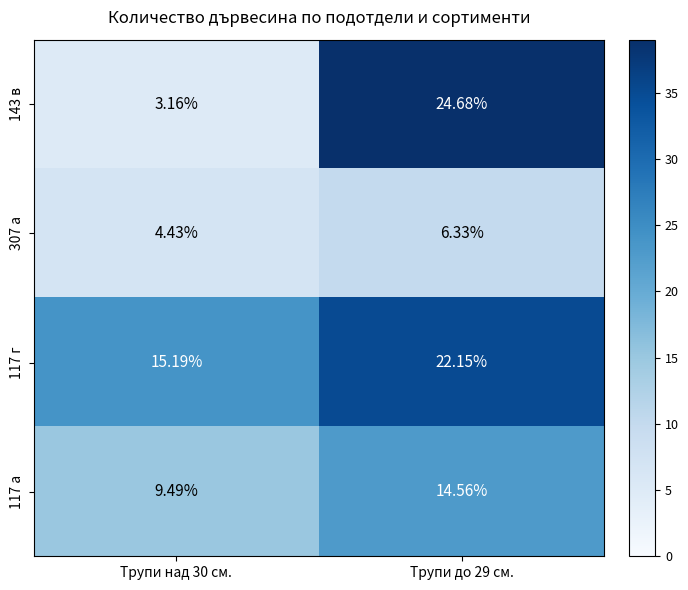

Is the value of 117 г at Трупи до 29 см. greater than the value of 117 а at Трупи до 29 см.?

Yes